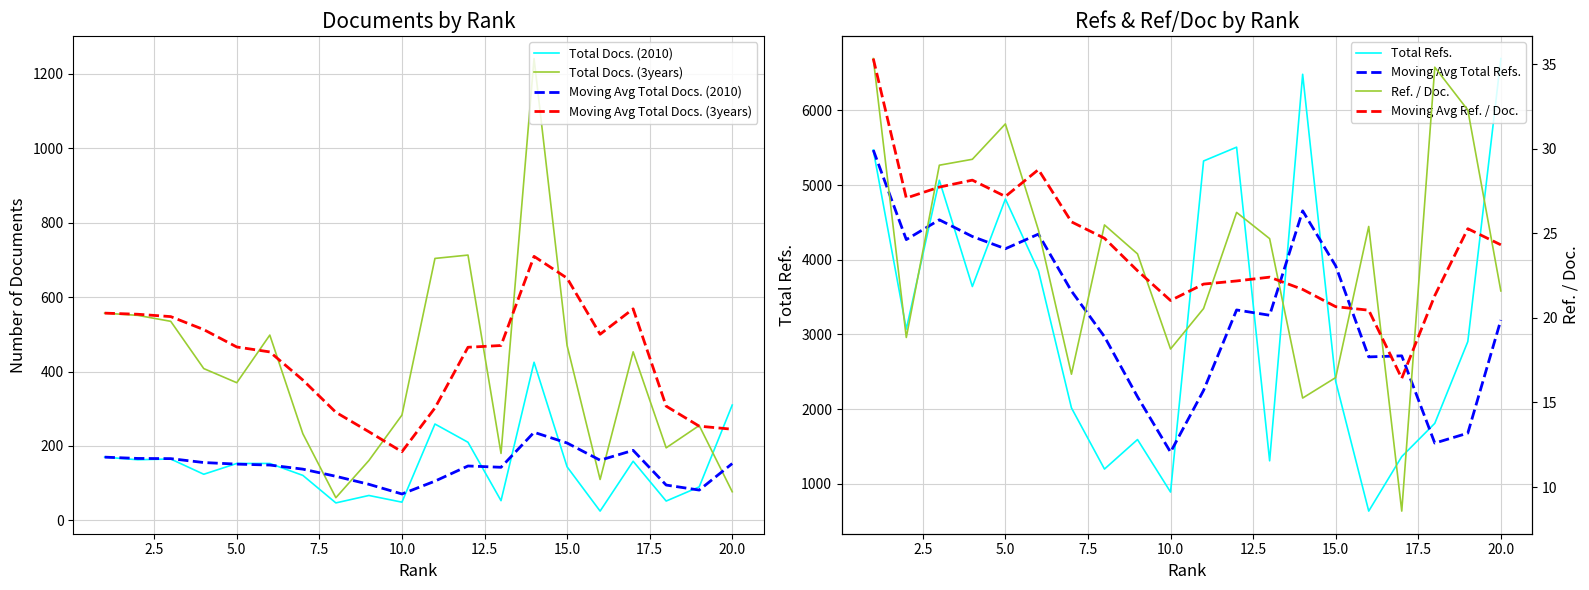

Which series has the largest total across all categories?

Total Refs.